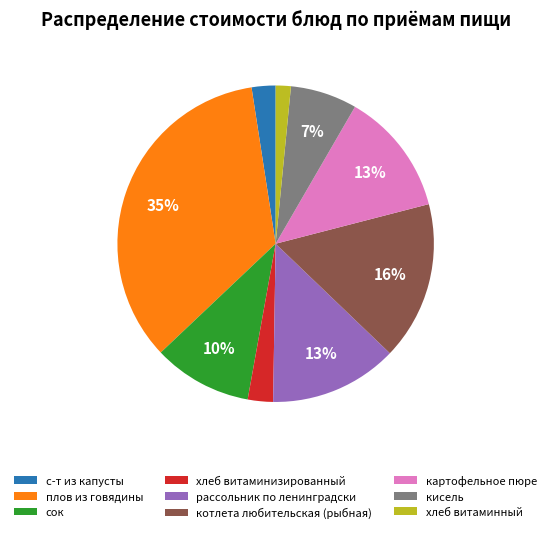

Approximately how many times larger is the value at хлеб витаминизированный compared to сок?

0.3